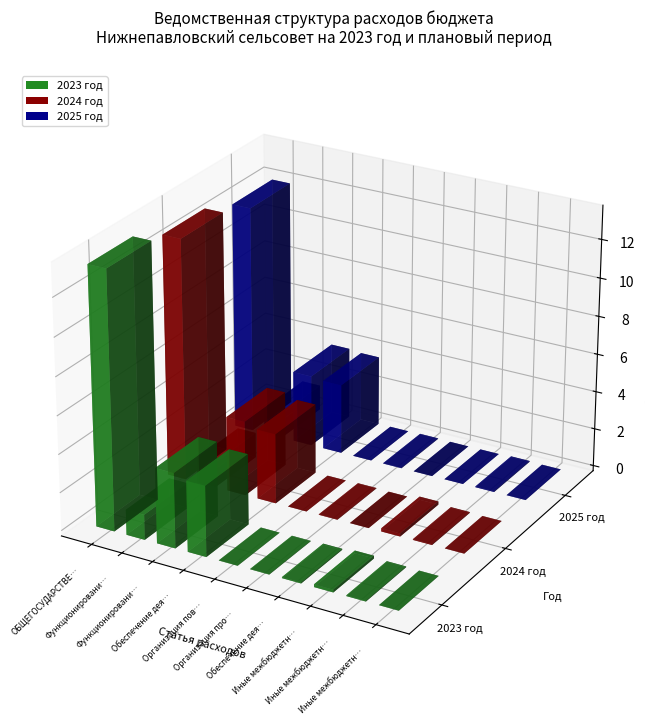

What is the label of the 3rd bar from the left?

Функционирование Правительства